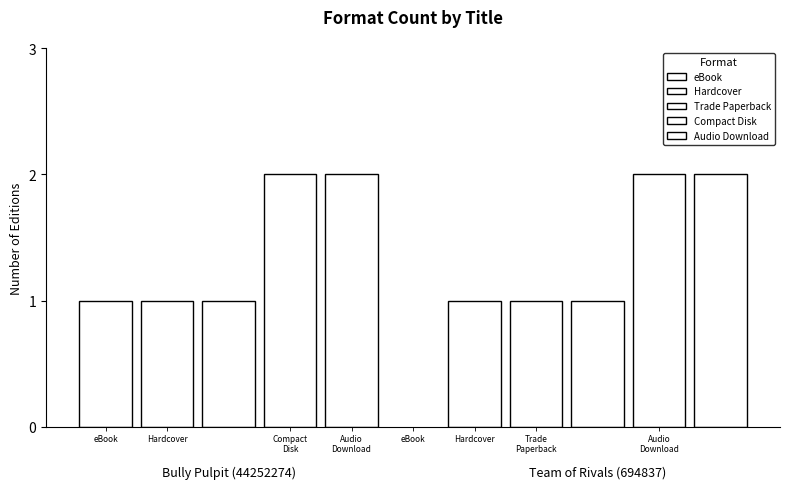

Where is Compact Disk nearest to the value 2?

Bully Pulpit (44252274)